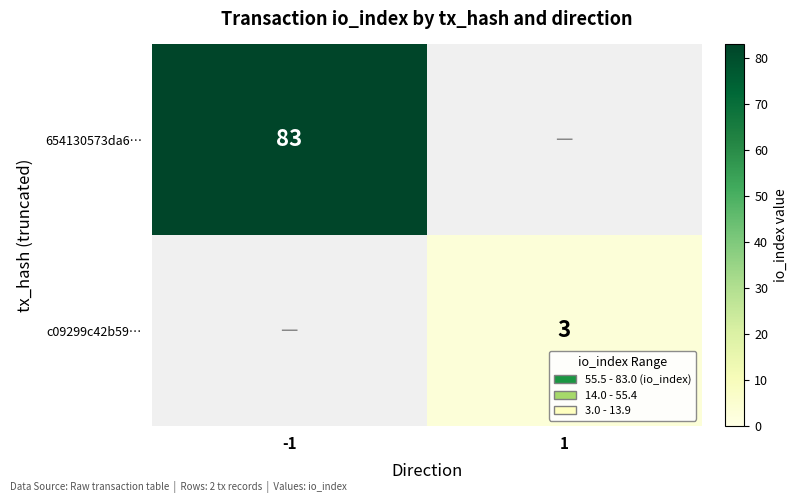

The value of c09299c42b59… at 1 is 5. True or false?

False